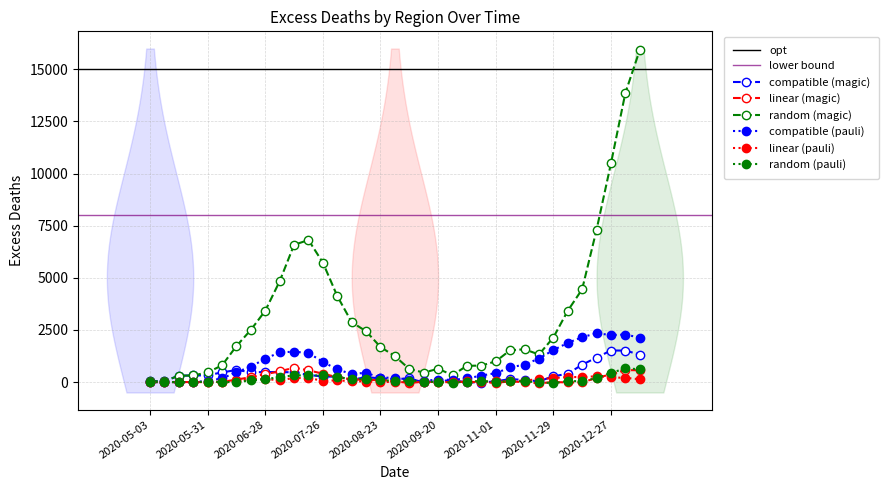

At how many categories does at least one series exceed 13441?

2